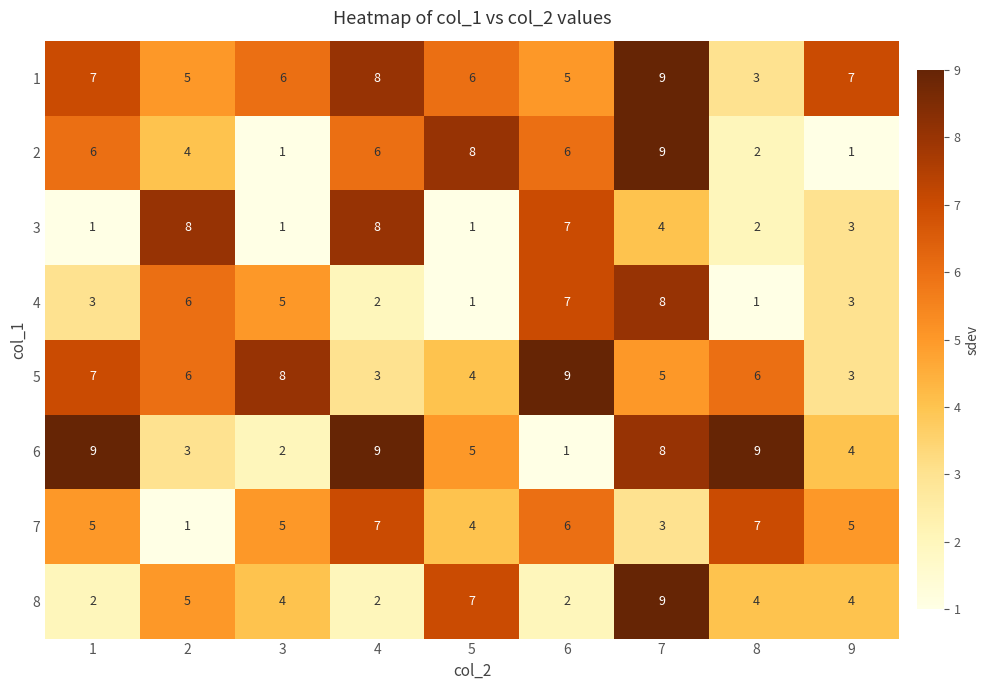

What is the maximum value shown in the chart?

9